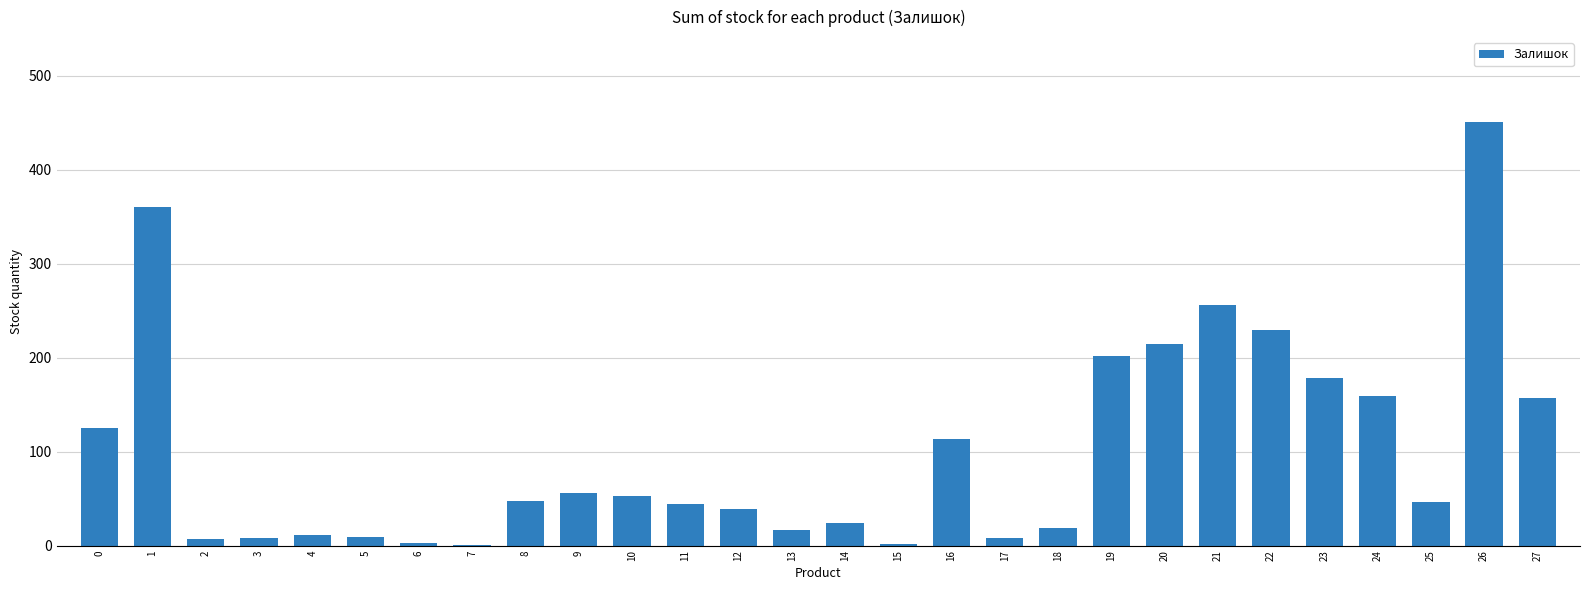

What is the average value?

101